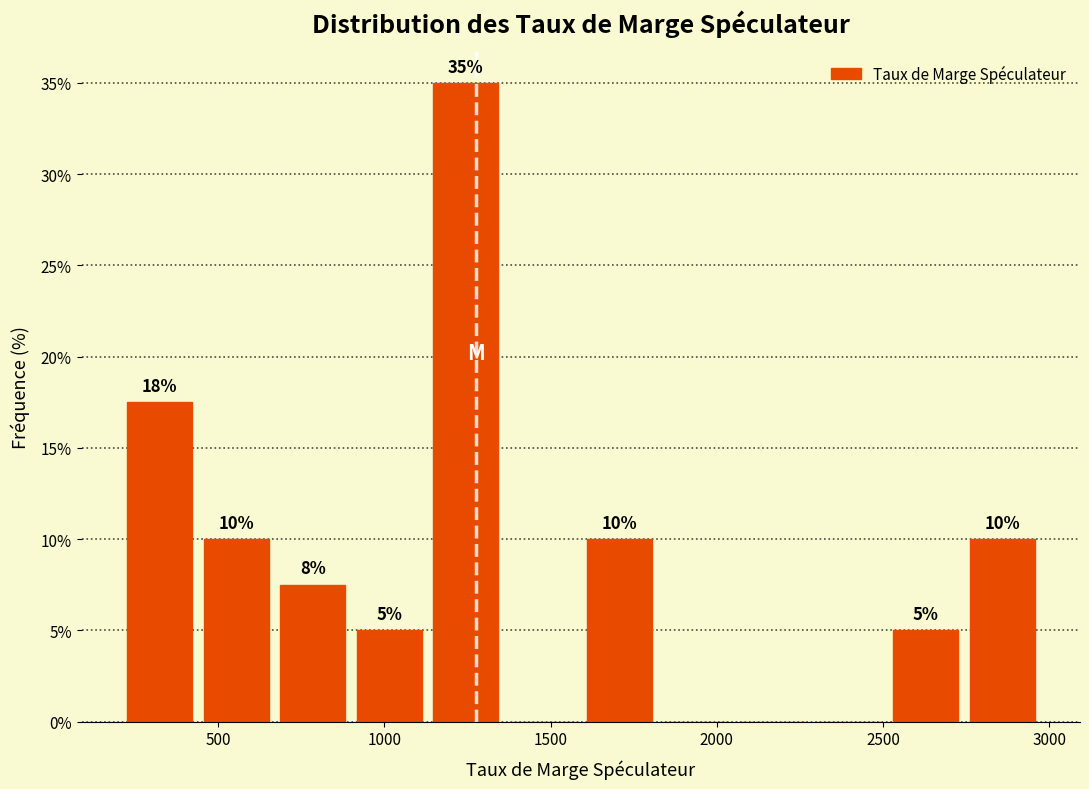

Over which range of the x-axis is the bar tallest?

1150 to 1350